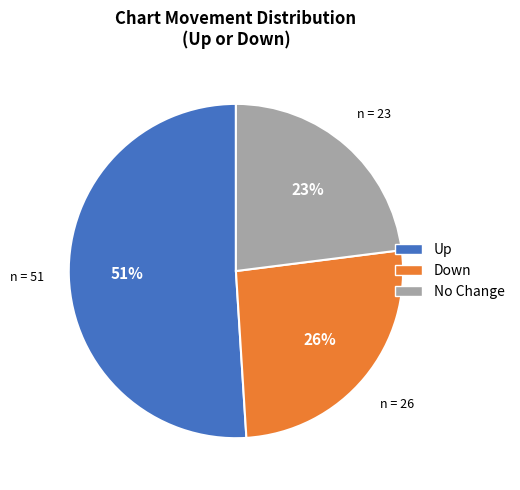

To the nearest percent, what is the average slice percentage?

33%